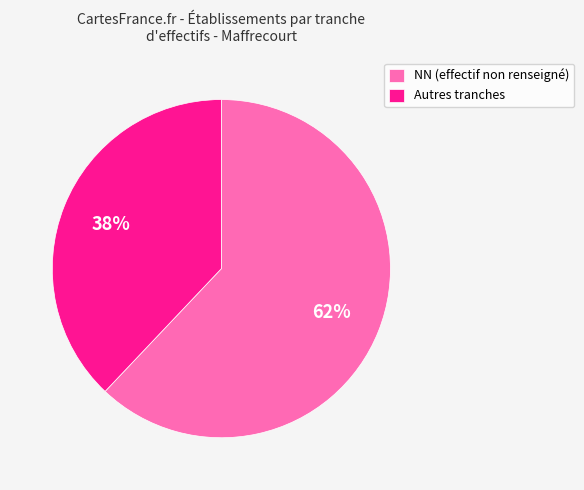

To the nearest percent, what is the average slice percentage?

50%